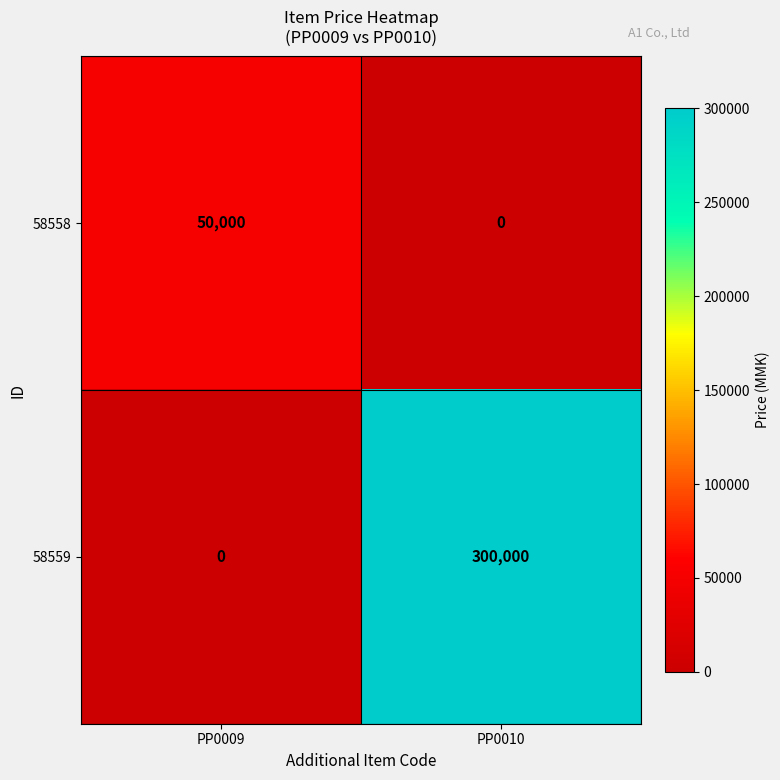

At which category does the chart reach its peak across all series?

PP0010